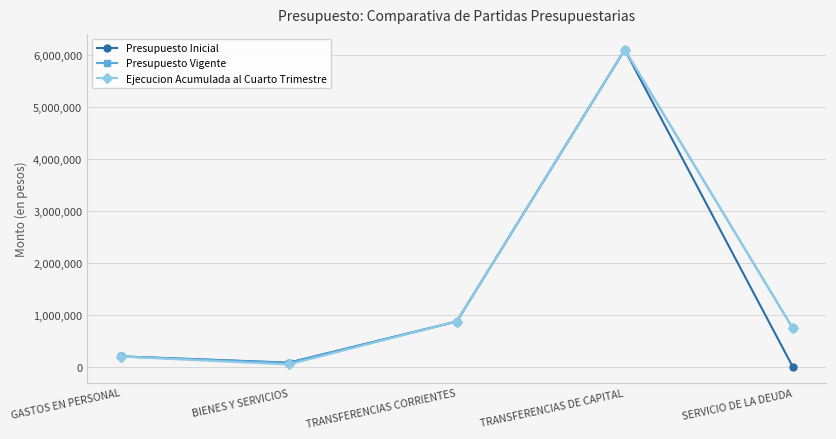

Where is the first local minimum for Presupuesto Vigente?

BIENES Y SERVICIOS